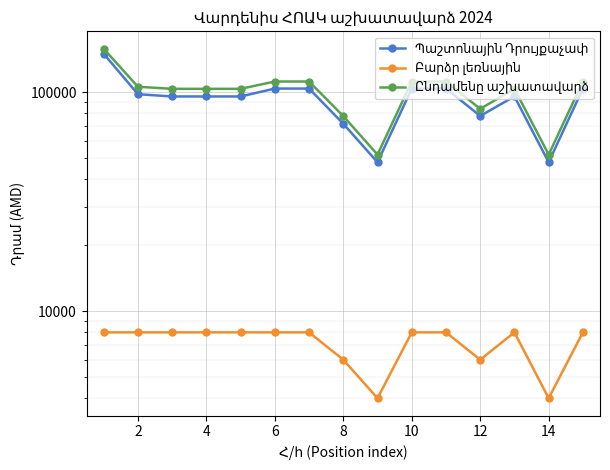

True or false: Բարձր լեռնային and Ընդամենը աշխատավարձ cross at least once.

False